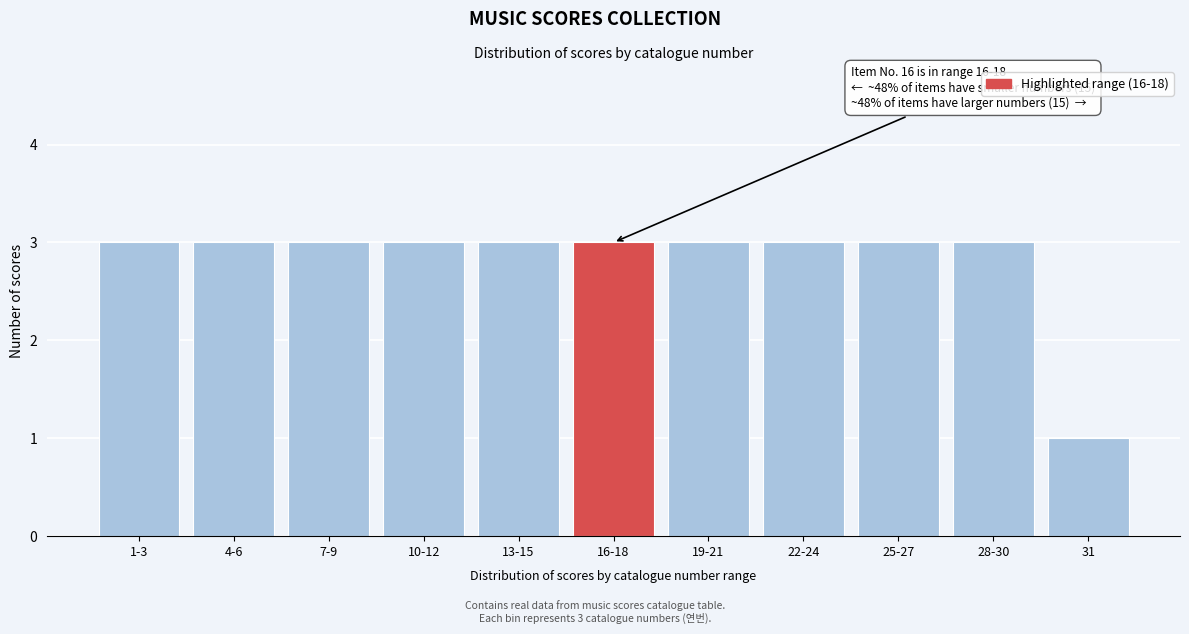

Reading left to right, list all the values displayed in this chart.

3	3	3	3	3	3	3	3	3	3	1